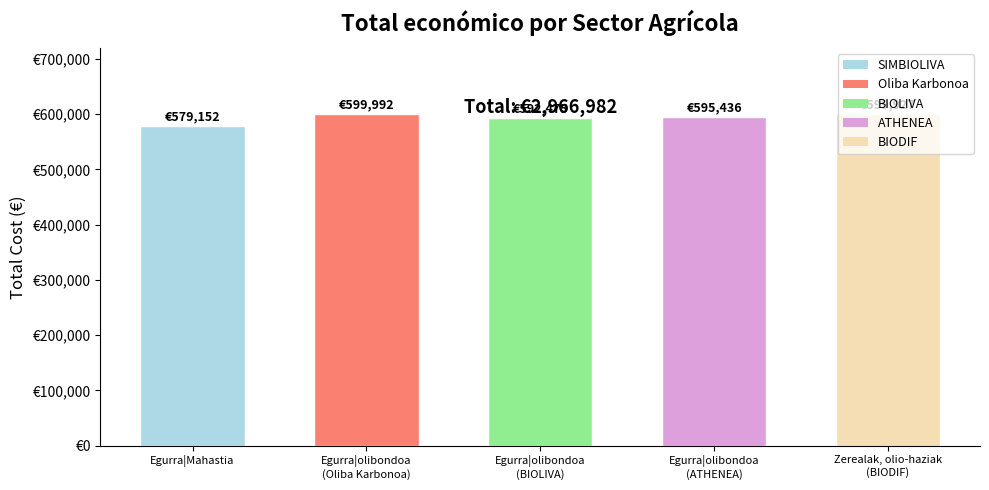

What is the minimum value shown in the chart?

579152